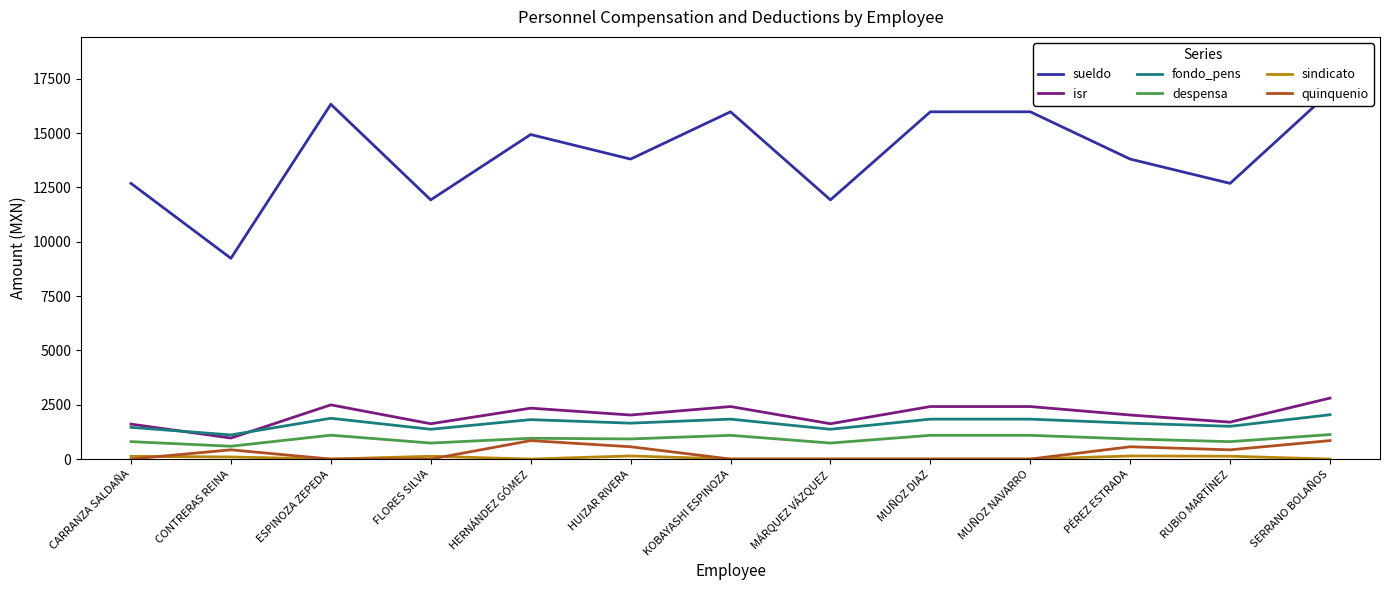

True or false: sindicato and fondo_pens cross at least once.

False